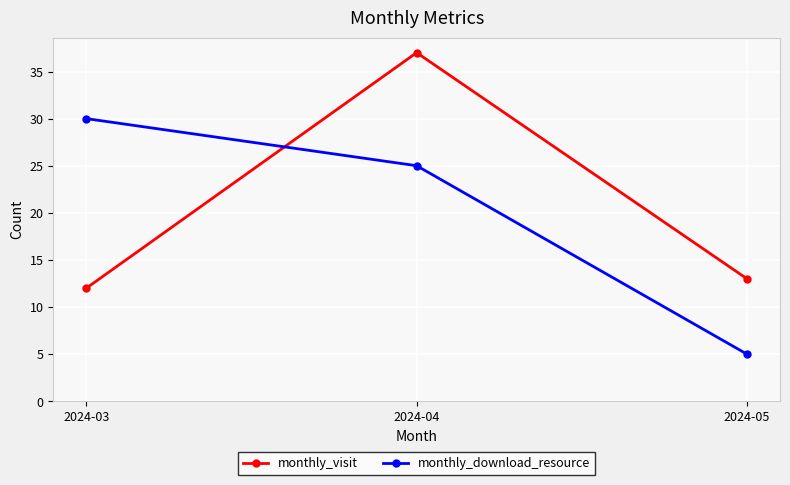

What is the maximum value for monthly_download_resource?

30